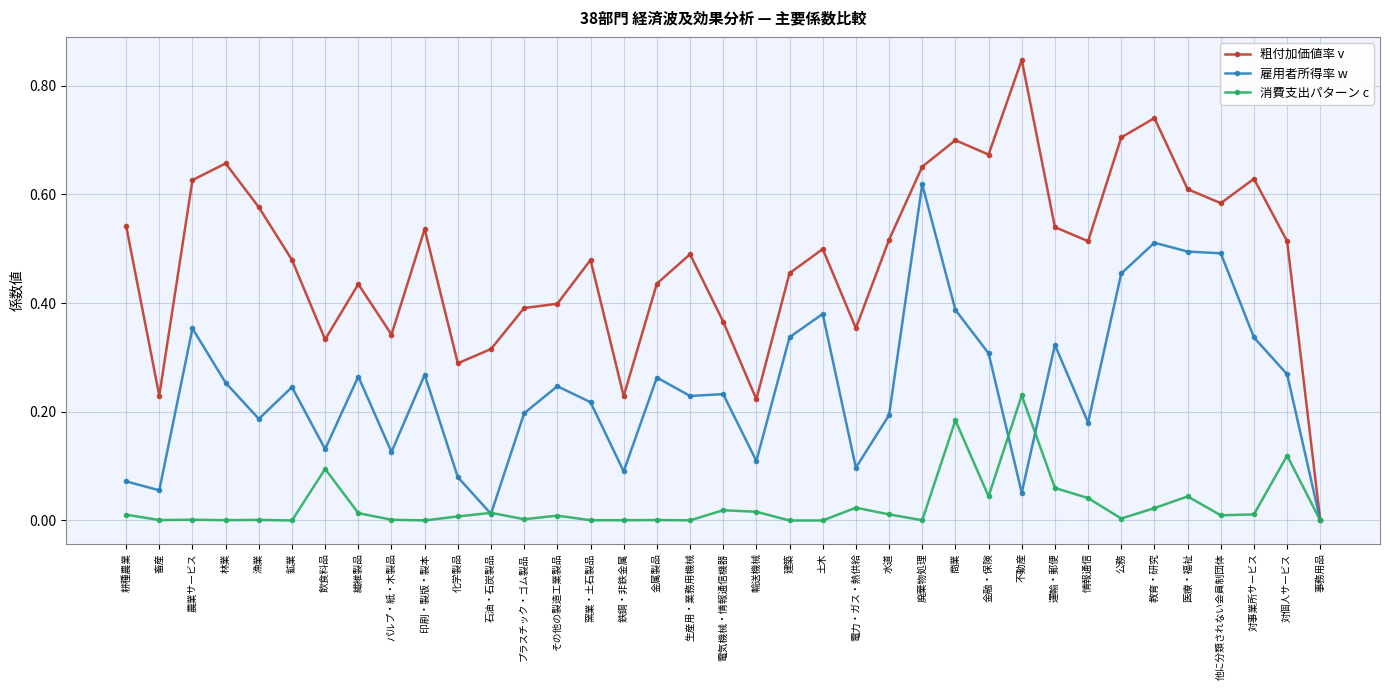

Does the chart have visible grid lines?

Yes